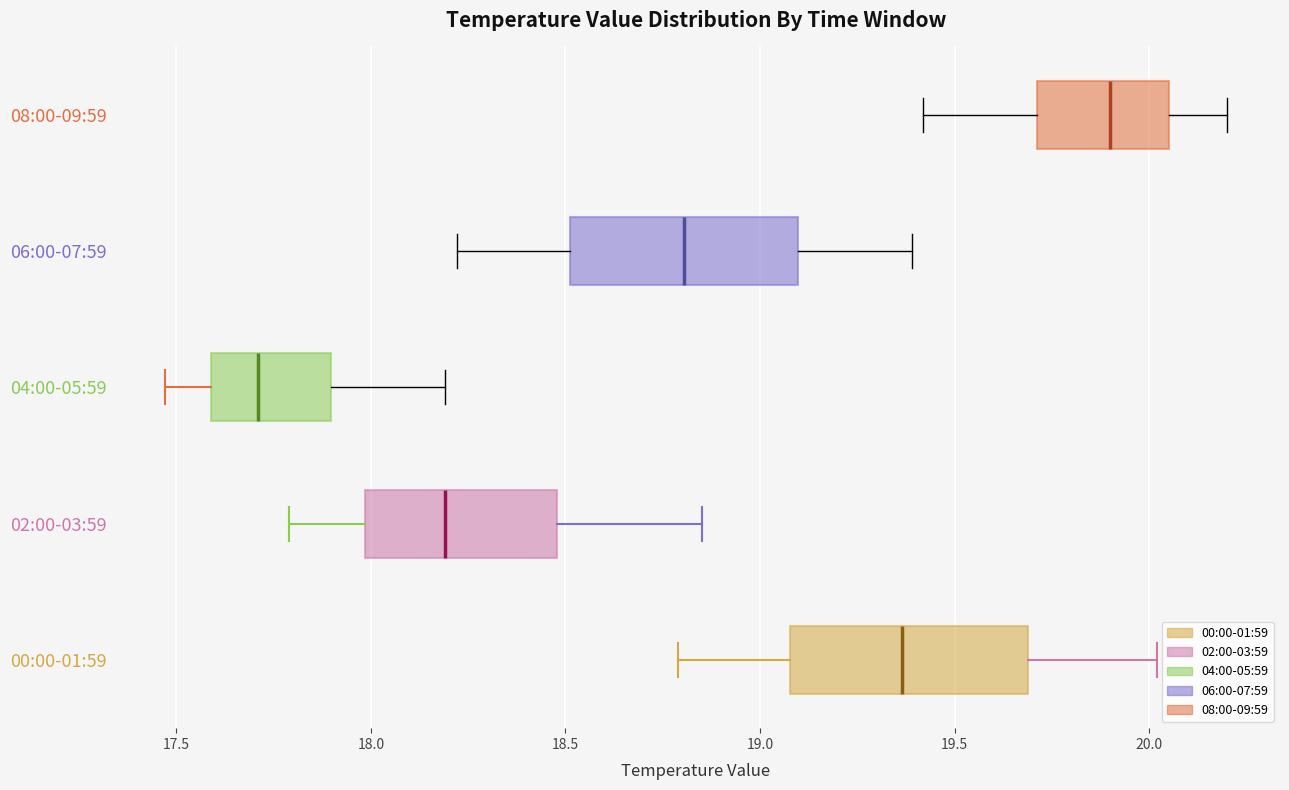

Where is the right edge of the box for 02:00-03:59 on the x-axis? The values are not printed on the chart, so give them approximately, as read against the axis.

18.50